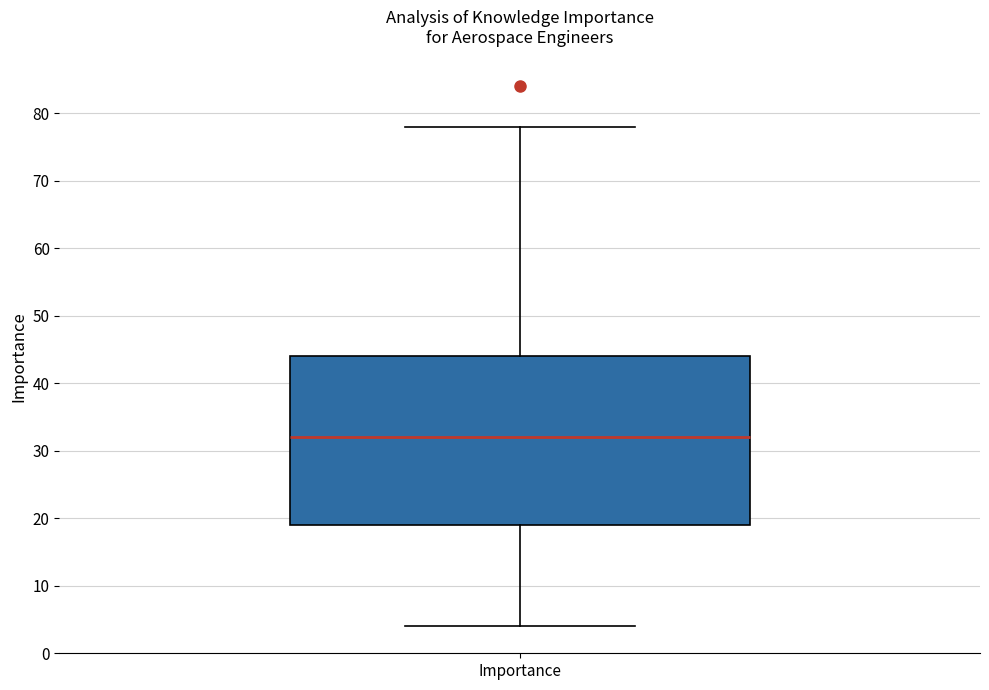

Read this box plot against the y-axis: the position of the median line, the range covered by the box, and the ends of both whiskers. The values are not printed on the chart, so give them approximately, as read against the axis.

median 32, box 19 to 44, whiskers 4 to 78